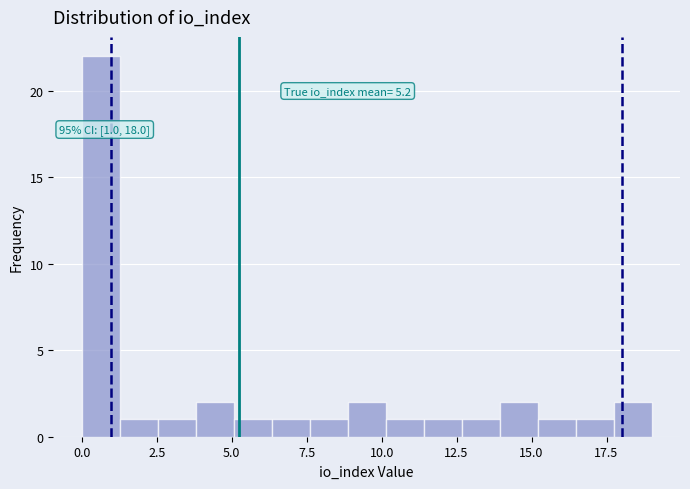

Around what value on the x-axis is the tallest bar? Give the approximate position of its centre, as read against the axis.

0.5